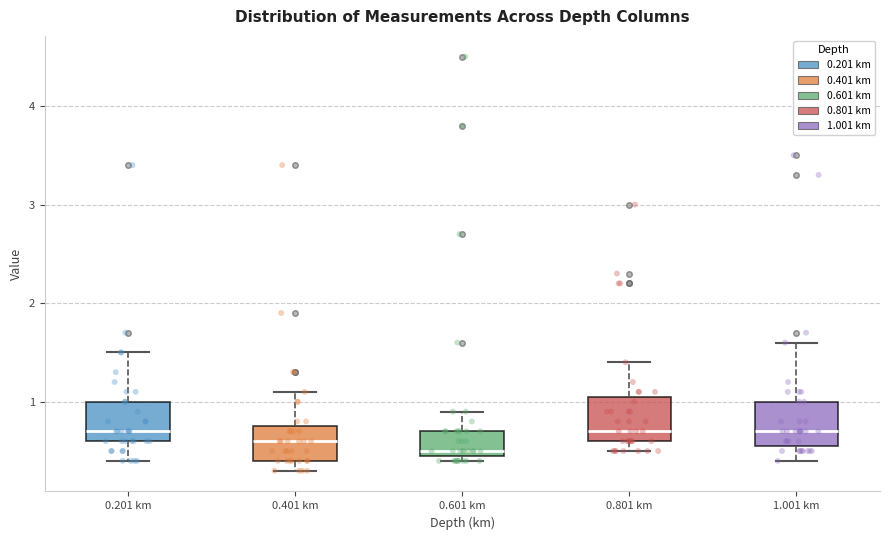

Reading left to right, transcribe this box plot: for each box, give where its median line is, the range the box spans, and where its two whiskers end, as read against the y-axis. The values are not printed on the chart, so give them approximately, as read against the axis.

0.201 km: median 0.7, box 0.6 to 1.0, whiskers 0.4 to 1.5
0.401 km: median 0.6, box 0.4 to 0.8, whiskers 0.3 to 1.1
0.601 km: median 0.5 (just above the box's lower edge), box 0.5 to 0.7, whiskers 0.4 to 0.9
0.801 km: median 0.7, box 0.6 to 1.1, whiskers 0.5 to 1.4
1.001 km: median 0.7, box 0.6 to 1.0, whiskers 0.4 to 1.6